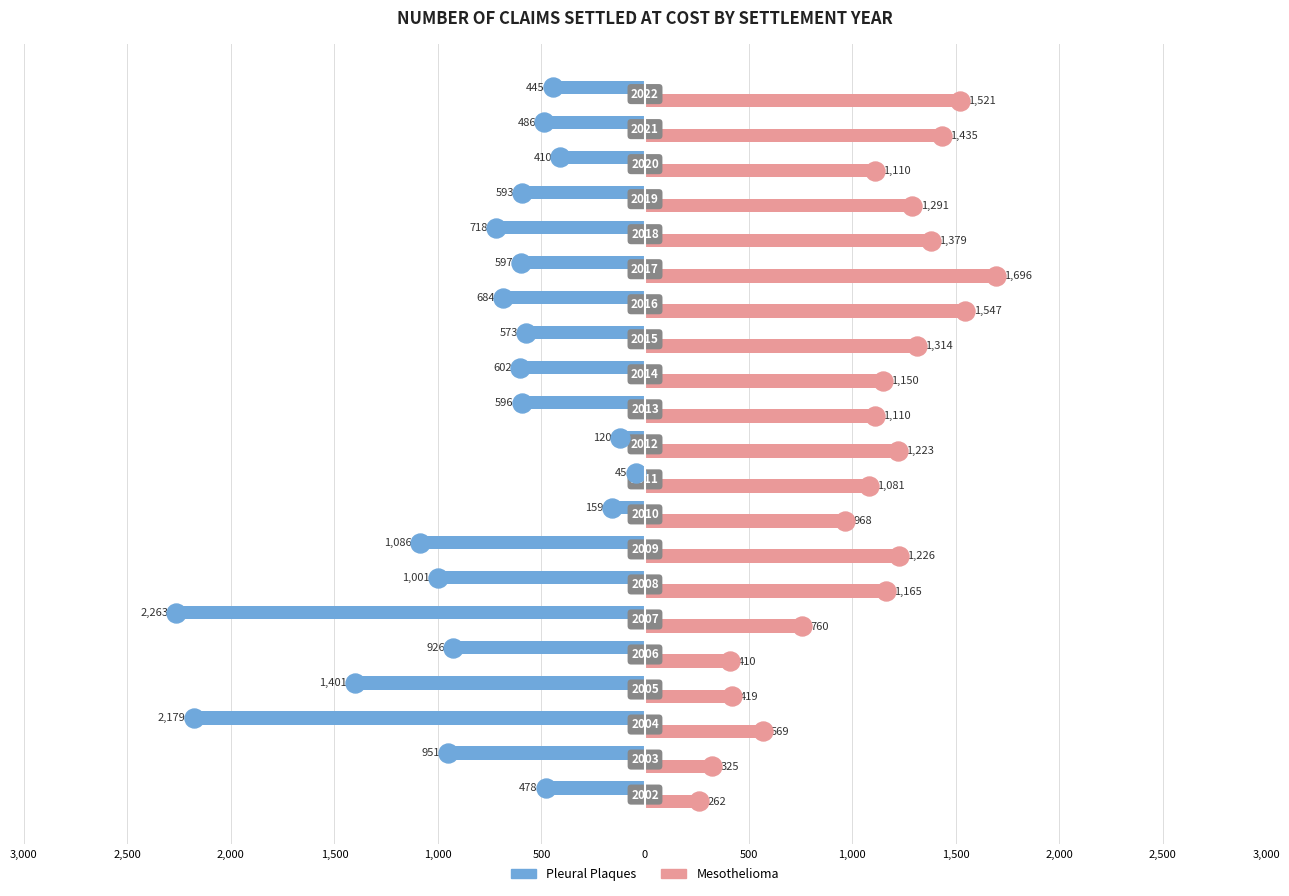

What are all the series names shown in the legend?

Pleural Plaques, Mesothelioma